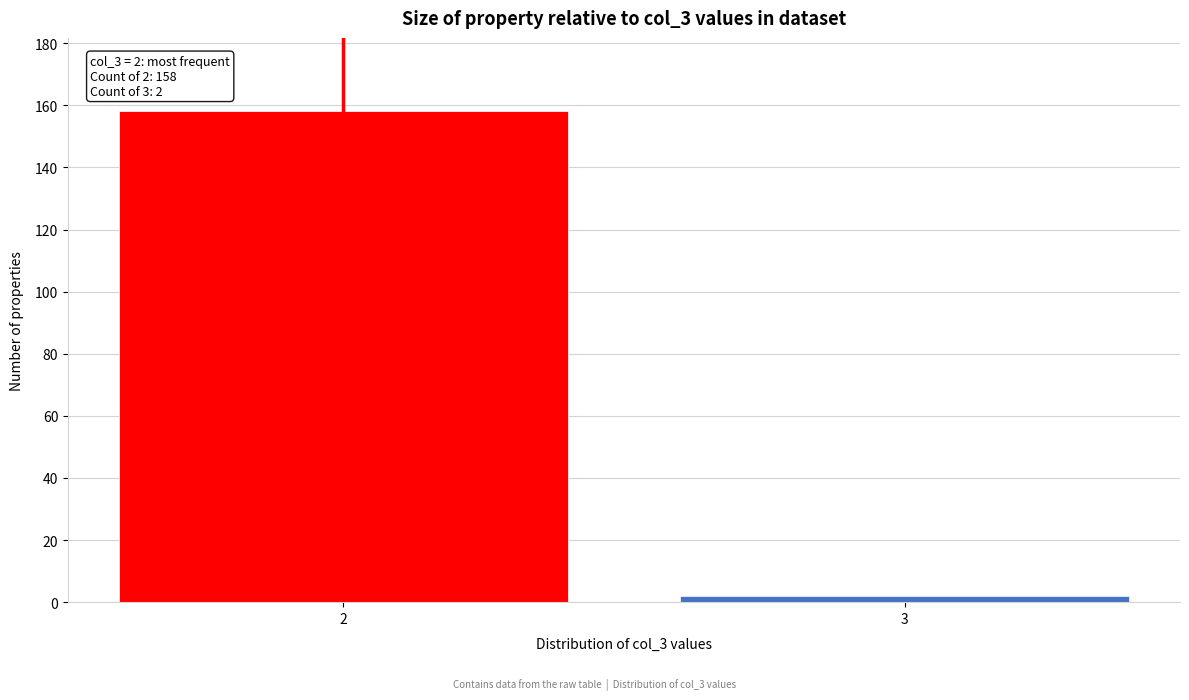

Reading right to left, list all the values displayed in this chart.

2	158